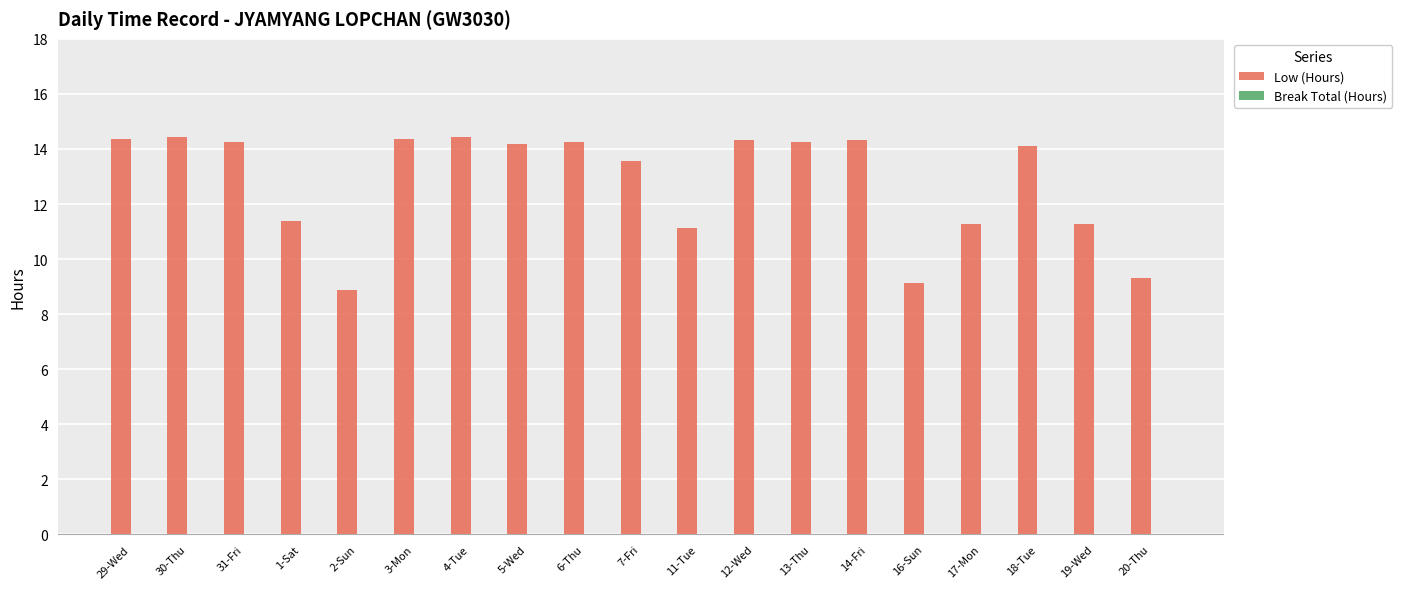

True or false: the data shows 4.9 at 17-Mon.

False